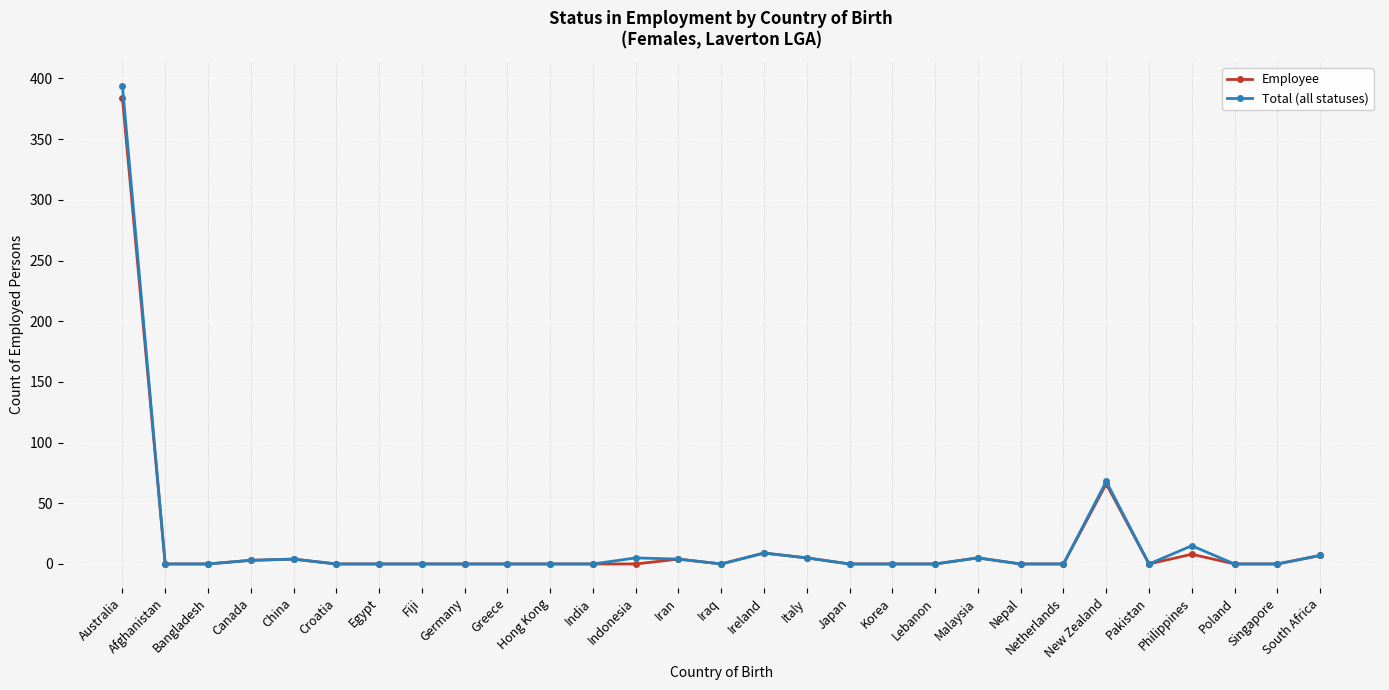

True or false: Employee has more than 0 points higher than both neighbors.

True